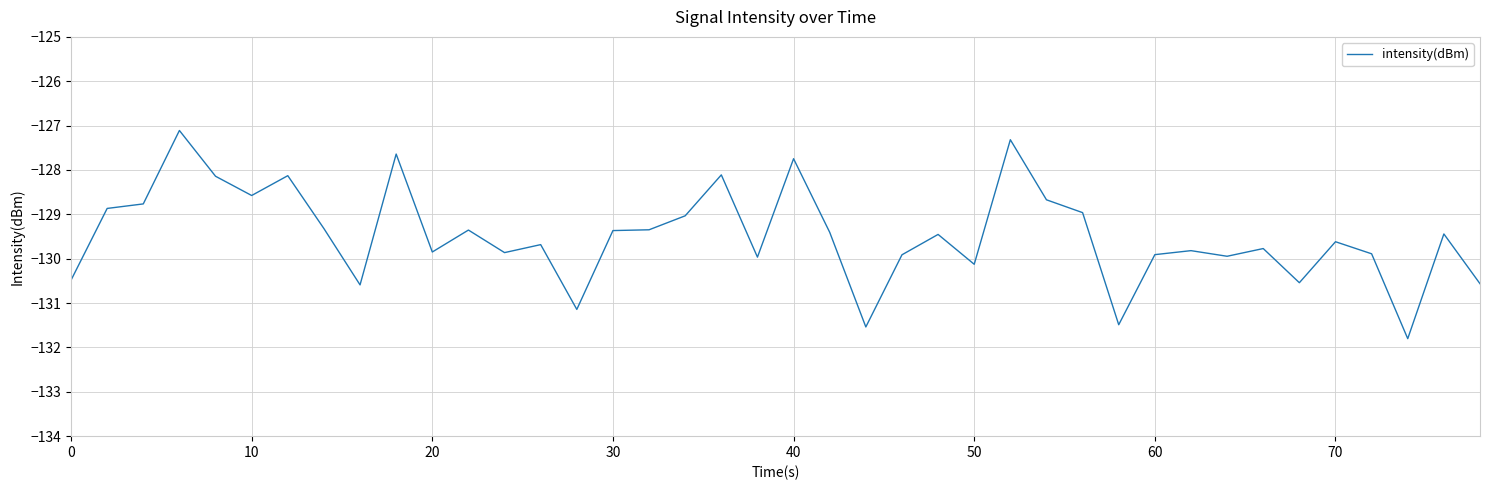

How many lines are shown in the chart?

1